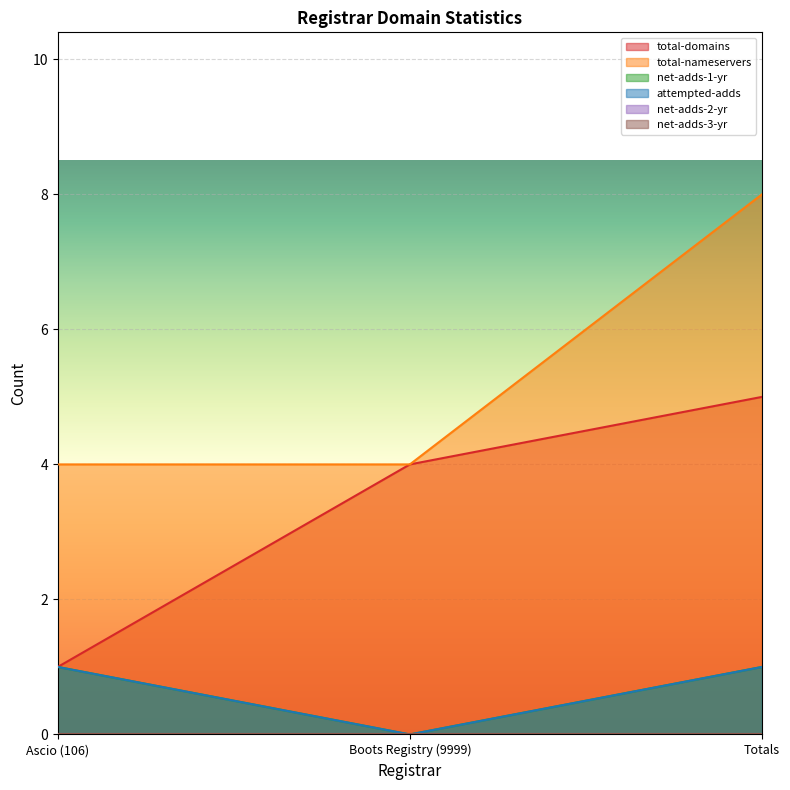

What is the difference between the total-nameservers values at Totals and Boots Registry (9999)?

4